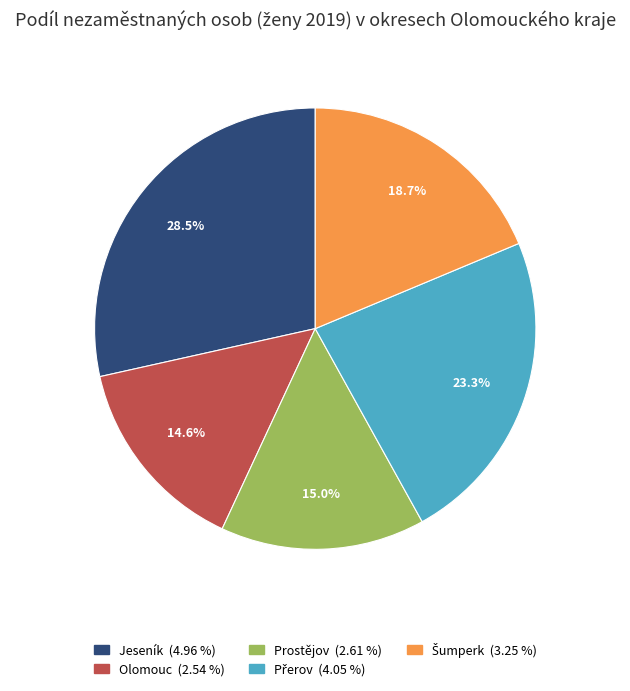

Is Olomouc the majority of the pie?

No